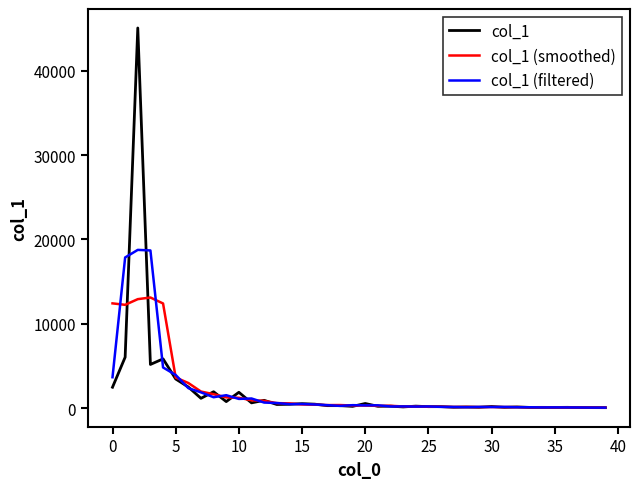

Rank the series by their maximum value, from highest to lowest.

col_1, col_1 (filtered), col_1 (smoothed)